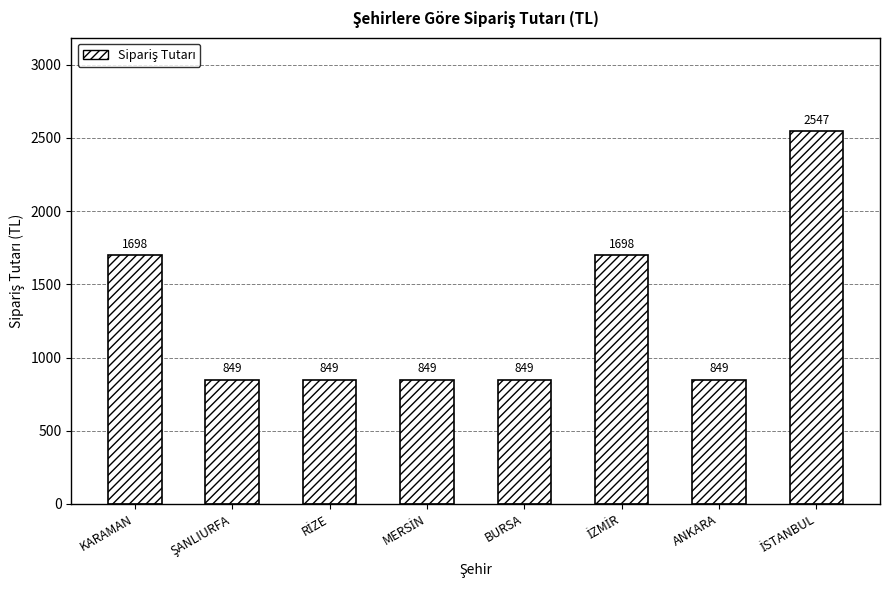

The value at KARAMAN is 2692. True or false?

False